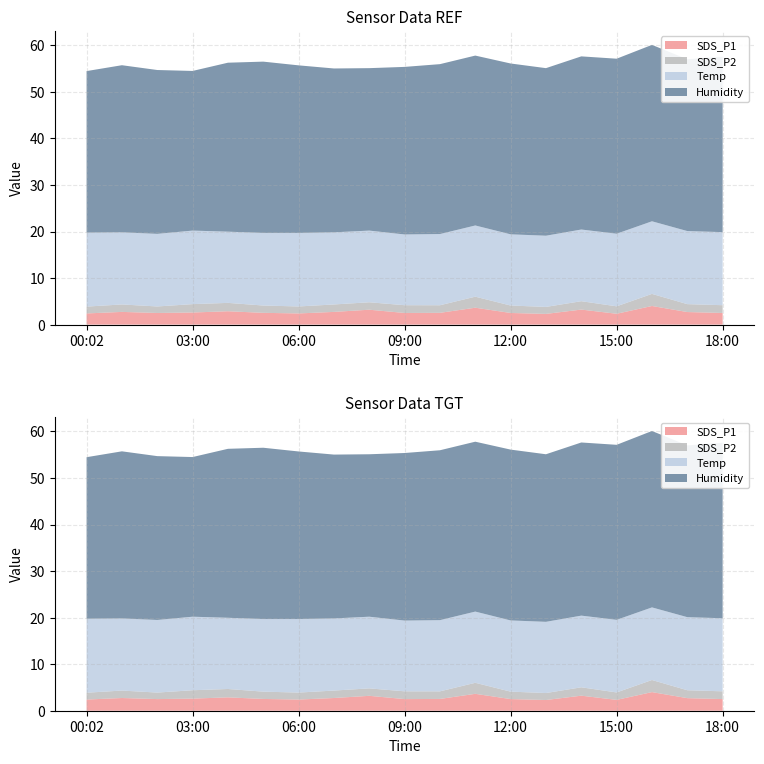

Reading left to right, list all the values displayed in this chart.

SDS_P1: 00:02=2.4	01:00=2.7	02:00=2.5	03:00=2.6	04:00=2.9	05:00=2.5	06:00=2.4	07:00=2.7	08:00=3.2	09:00=2.5	10:00=2.5	11:00=3.6	12:00=2.5	13:00=2.3	14:00=3.2	15:00=2.3	16:00=4.0	17:00=2.7	18:00=2.5
SDS_P2: 00:02=1.5	01:00=1.6	02:00=1.4	03:00=1.8	04:00=1.8	05:00=1.6	06:00=1.5	07:00=1.6	08:00=1.6	09:00=1.7	10:00=1.6	11:00=2.4	12:00=1.6	13:00=1.5	14:00=1.8	15:00=1.6	16:00=2.6	17:00=1.7	18:00=1.7
Temp: 00:02=15.9	01:00=15.5	02:00=15.6	03:00=15.8	04:00=15.3	05:00=15.6	06:00=15.8	07:00=15.5	08:00=15.4	09:00=15.2	10:00=15.3	11:00=15.3	12:00=15.3	13:00=15.3	14:00=15.4	15:00=15.6	16:00=15.6	17:00=15.7	18:00=15.7
Humidity: 00:02=34.7	01:00=35.9	02:00=35.2	03:00=34.3	04:00=36.3	05:00=36.8	06:00=36.0	07:00=35.2	08:00=34.9	09:00=36.0	10:00=36.5	11:00=36.5	12:00=36.7	13:00=36.0	14:00=37.2	15:00=37.6	16:00=37.9	17:00=36.9	18:00=37.7